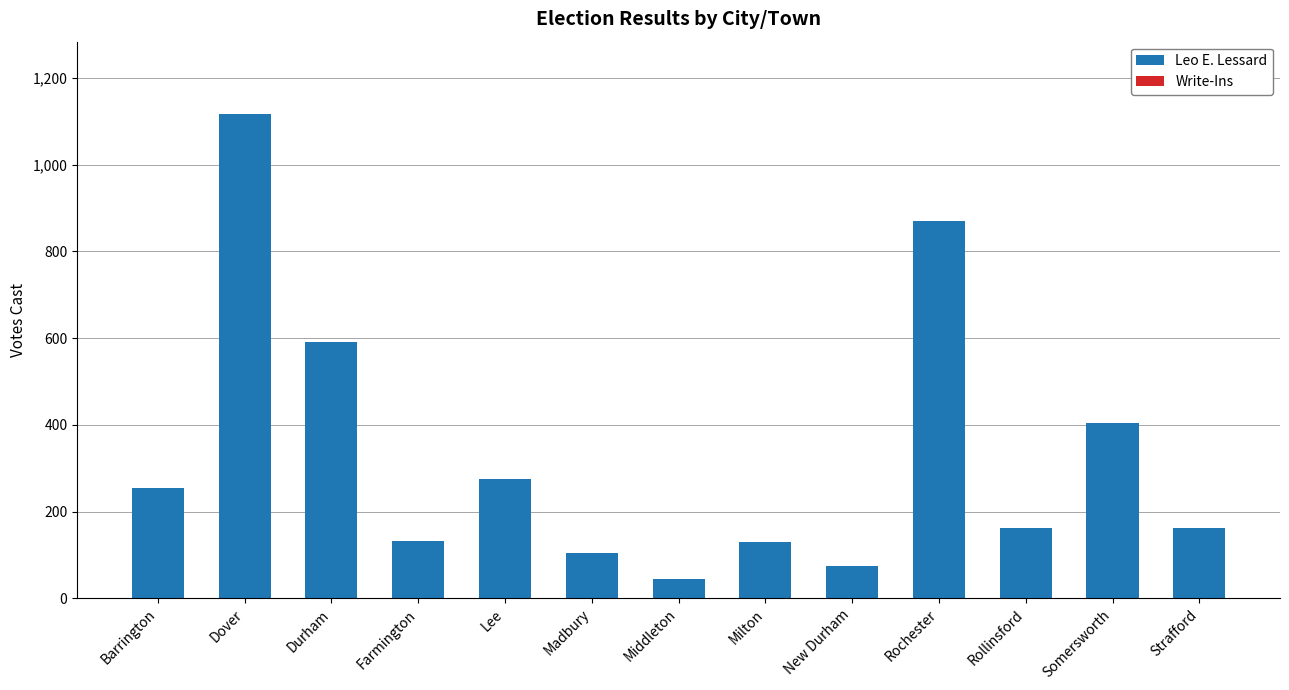

What is the total value across all series at Lee?

275